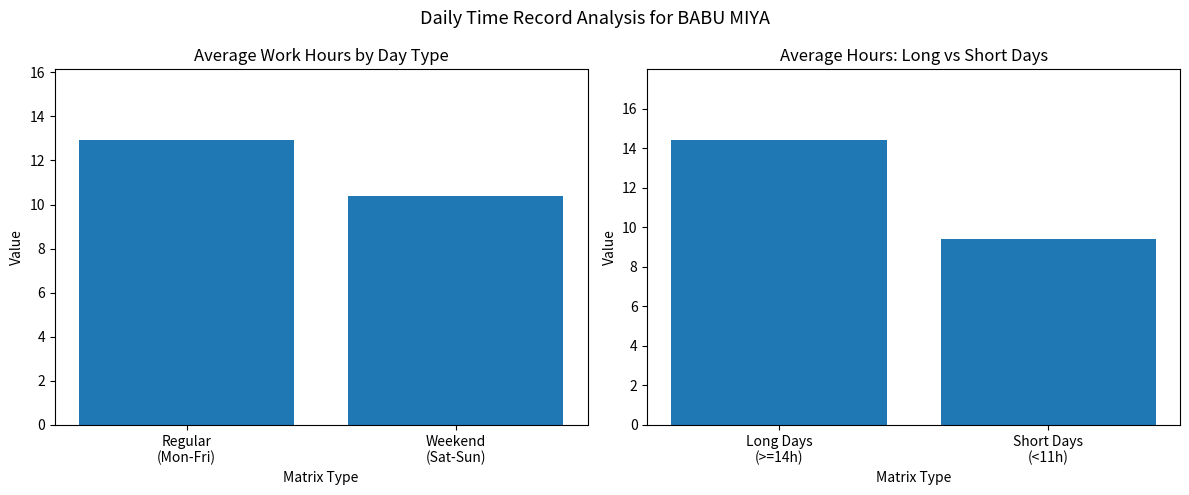

Rank the categories by value from lowest to highest.

Short Days (<11h), Long Days (>=14h)